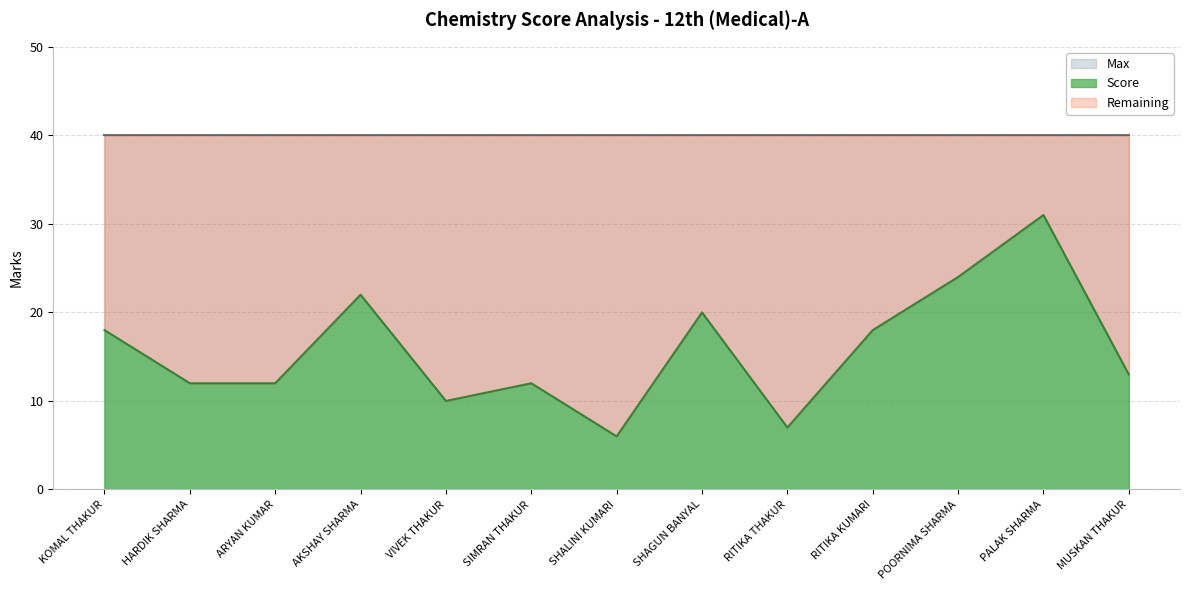

At which label does Score reach its minimum?

SHALINI KUMARI